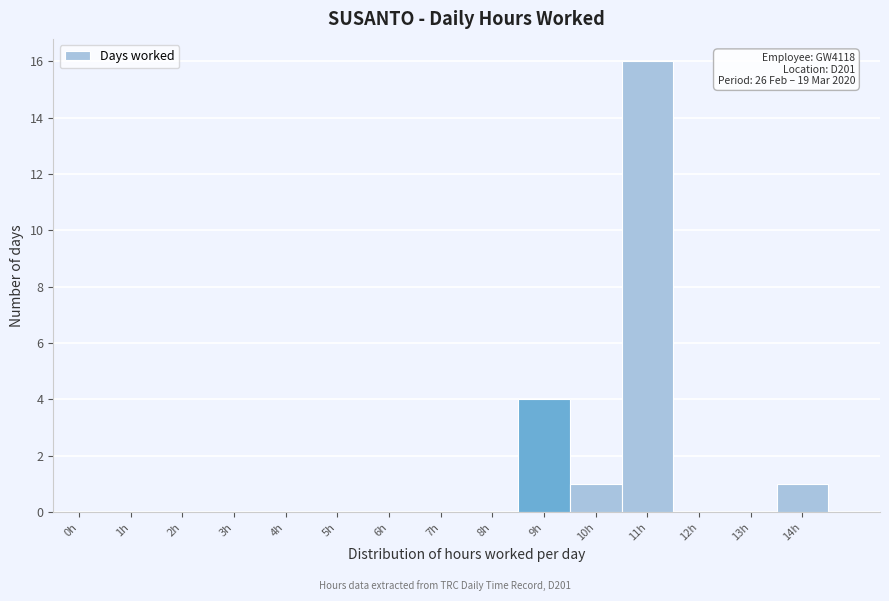

Reading left to right, extract all data points from this chart.

0h=0	1h=0	2h=0	3h=0	4h=0	5h=0	6h=0	7h=0	8h=0	9h=4	10h=1	11h=16	12h=0	13h=0	14h=1